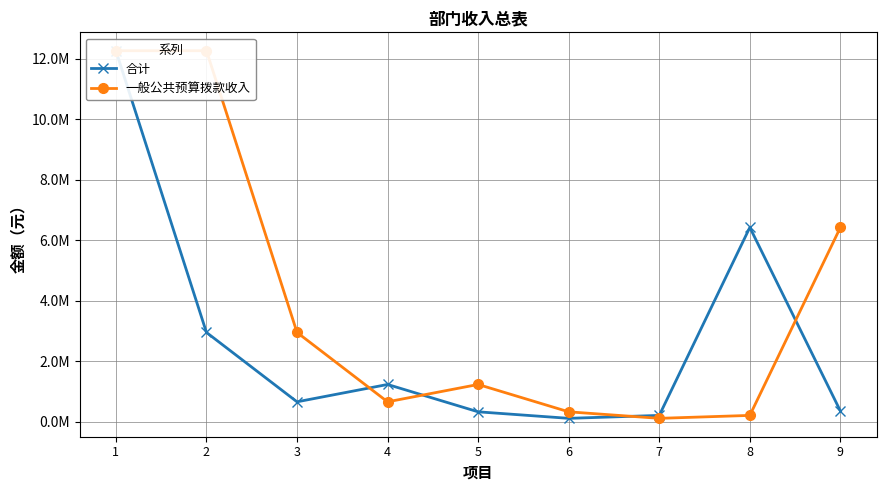

What is the average value of the 合计 series?

2726229.6